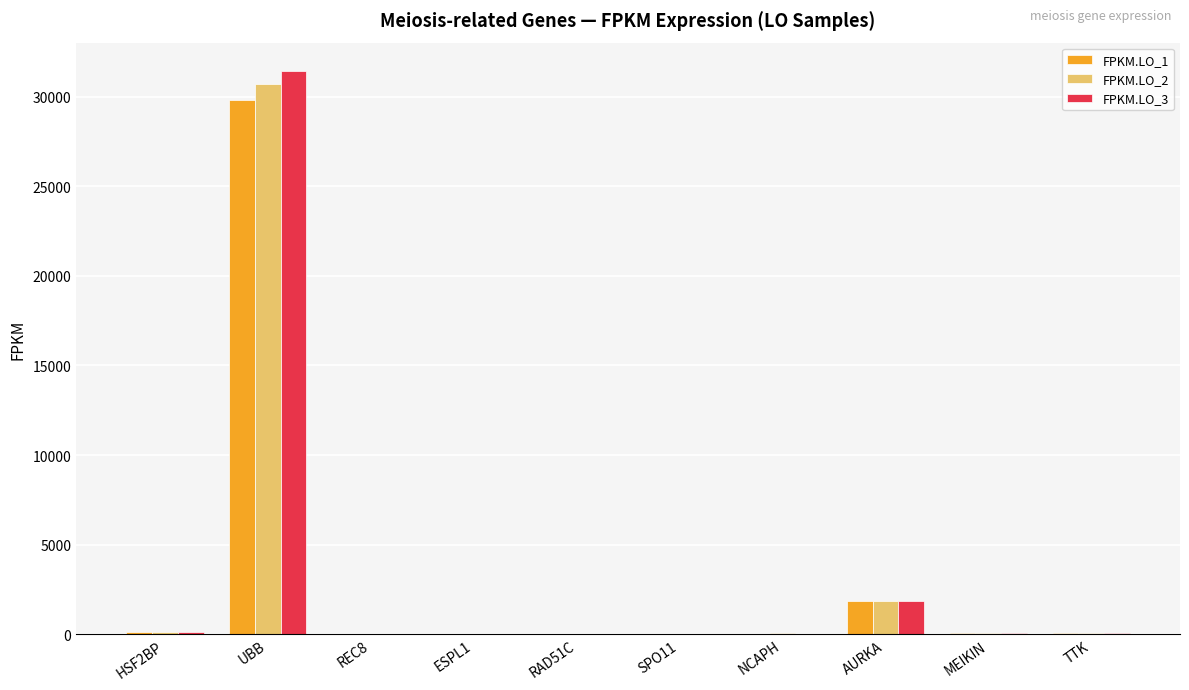

What are all the series names shown in the legend?

FPKM.LO_1, FPKM.LO_2, FPKM.LO_3